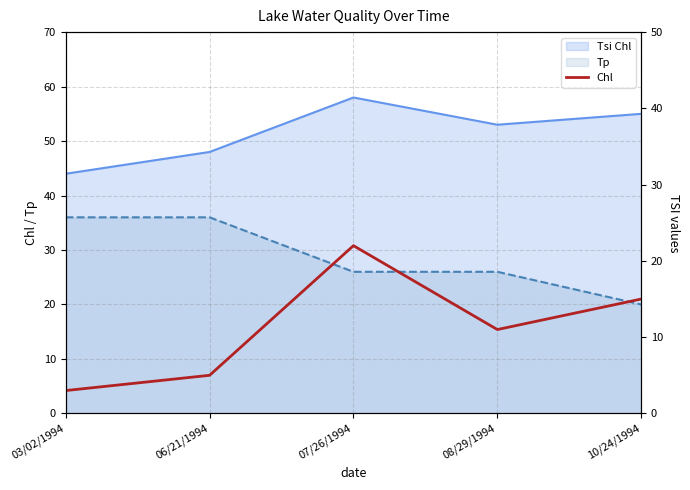

Where is the data nearest to the value 12?

08/29/1994